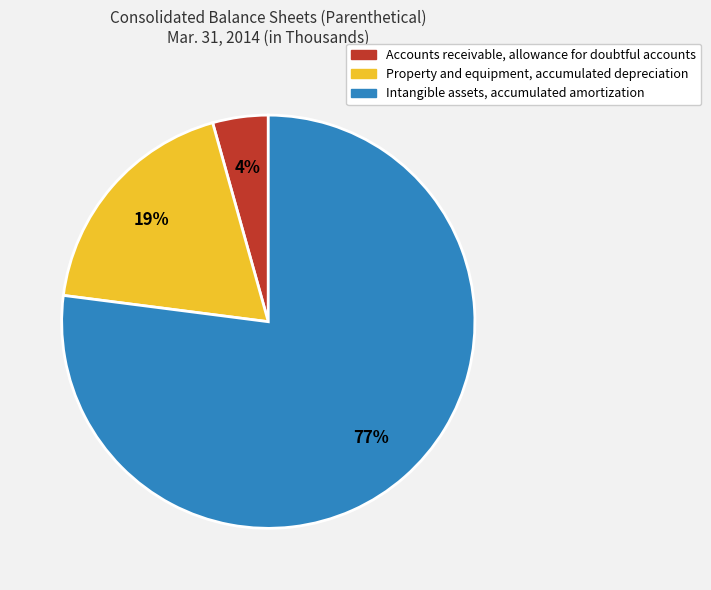

To the nearest percent, what is the difference between the largest and smallest slice percentages?

73%